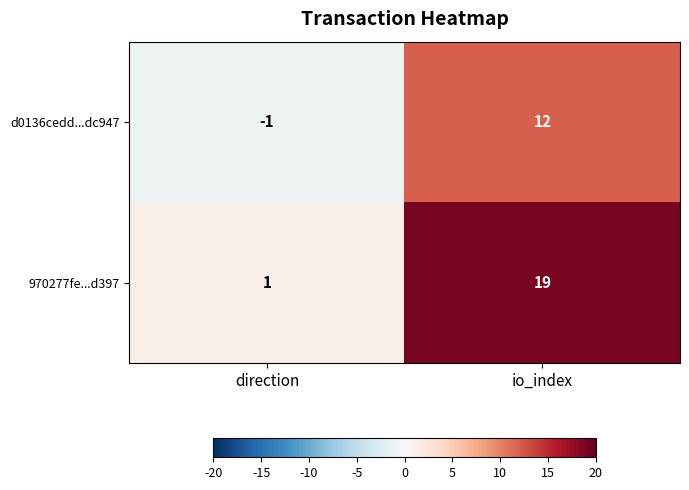

True or false: 970277fe...d397 has a value of 1 at direction.

True